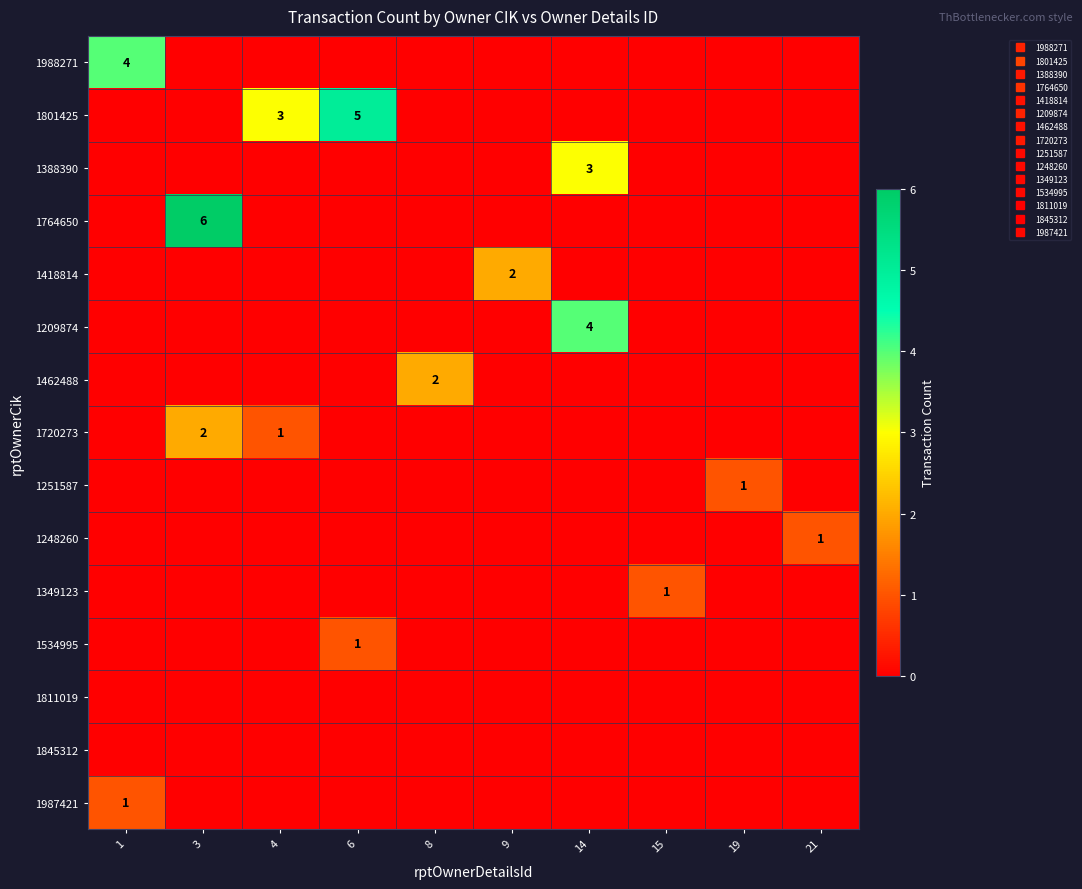

Rank the series at 19 from lowest to highest value.

1988271, 1801425, 1388390, 1764650, 1418814, 1209874, 1462488, 1720273, 1248260, 1349123, 1534995, 1811019, 1845312, 1987421, 1251587